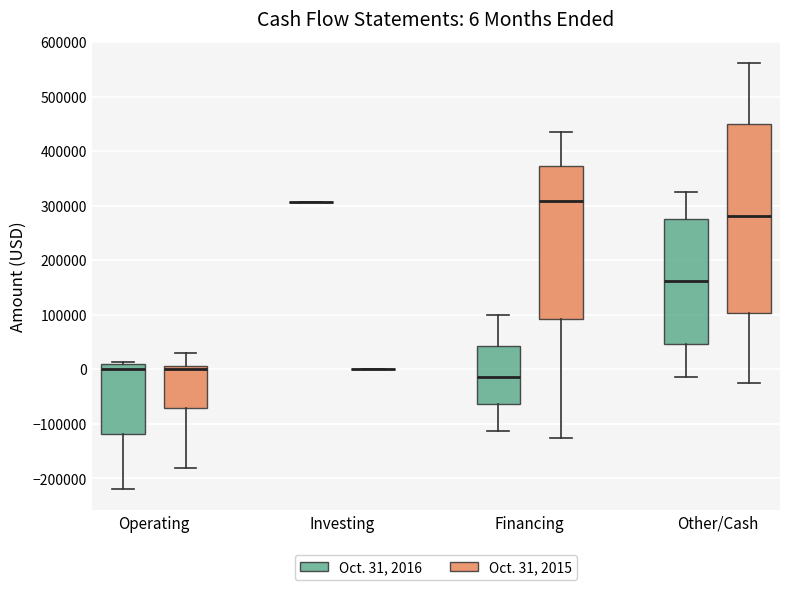

Which box is the tallest, from its lower edge to its upper edge?

Other/Cash (Oct. 31, 2015)